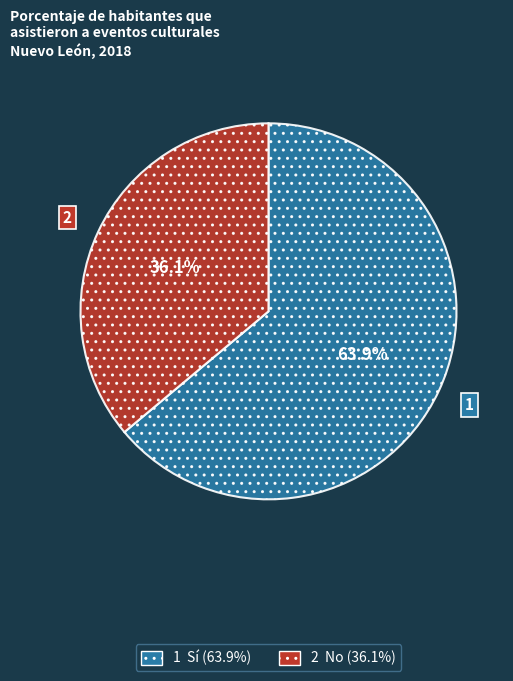

Is there a majority slice in this chart?

Yes